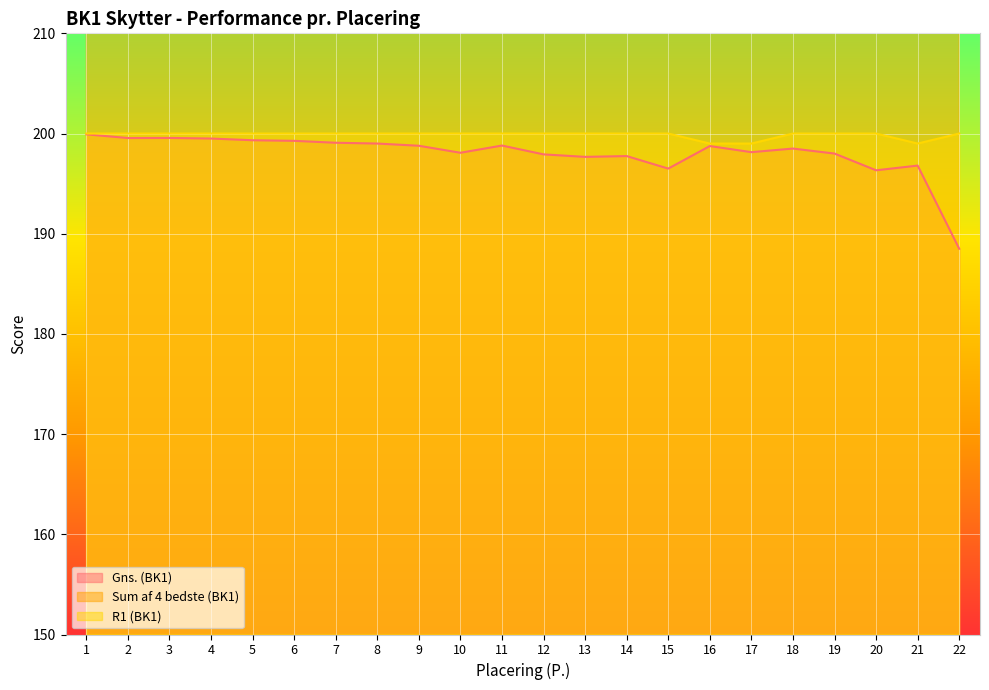

The R1 (BK1) series shows 200.0 at 6. True or false?

True